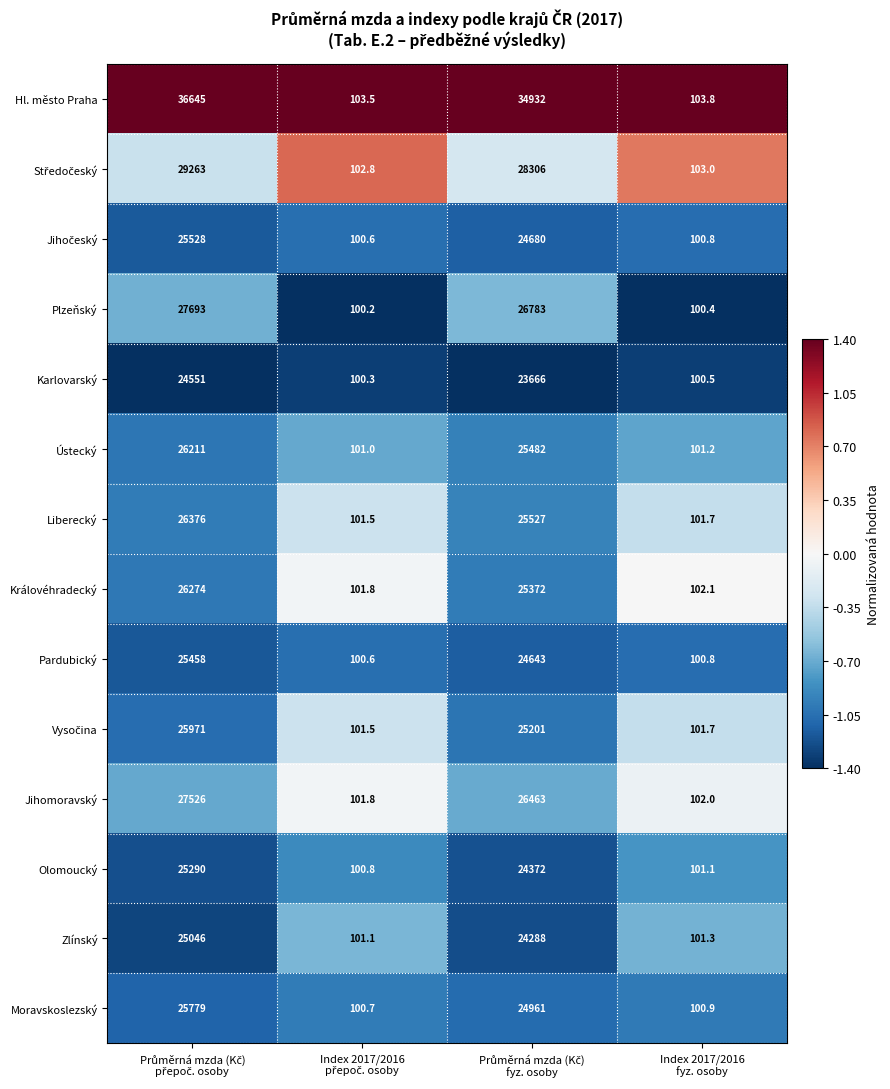

What is the minimum value for Královéhradecký?

101.8